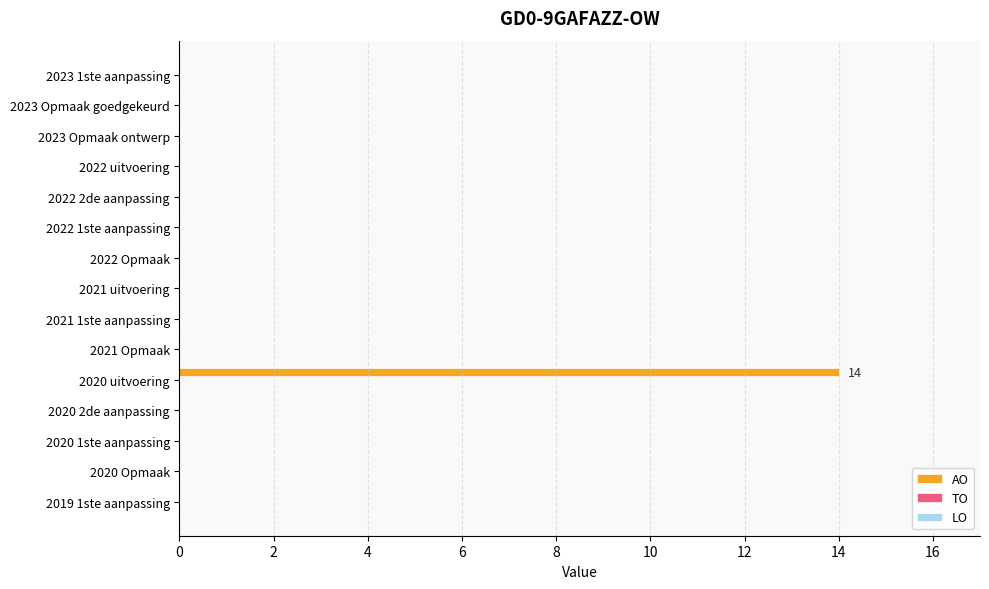

What is the greatest value displayed?

14